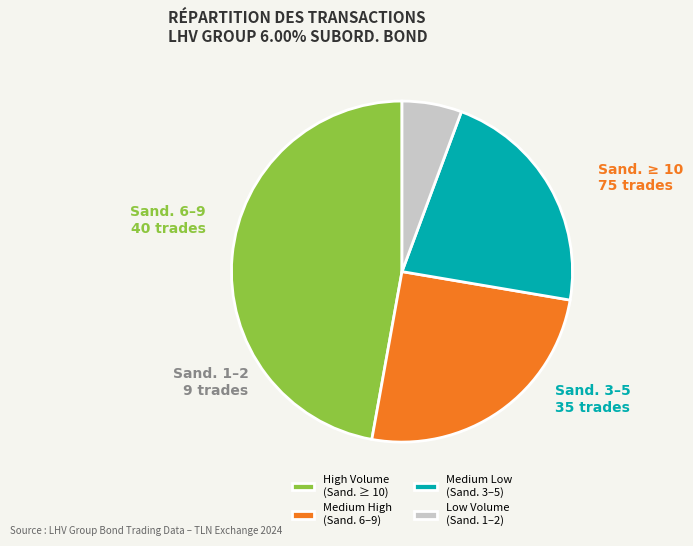

Is it true that Low Volume (Sand. 1–2) is 16% of the pie?

False